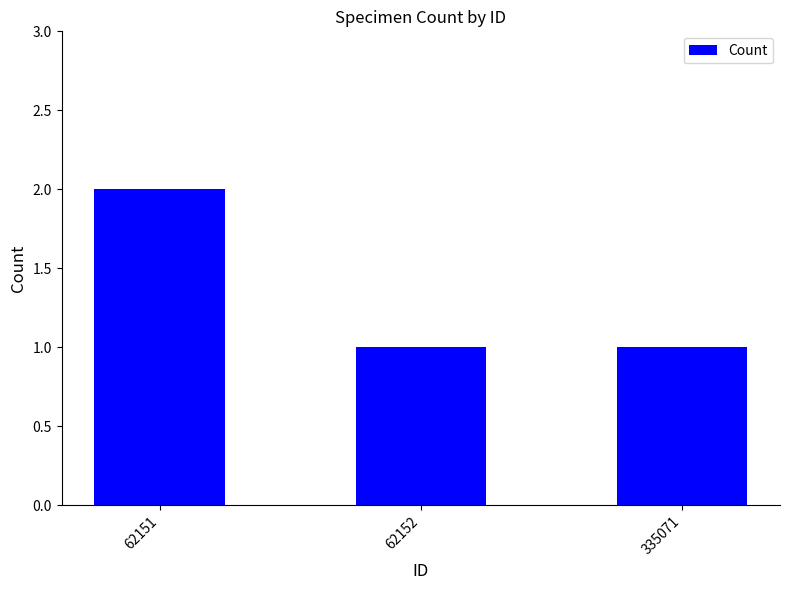

Are the bars horizontal?

No